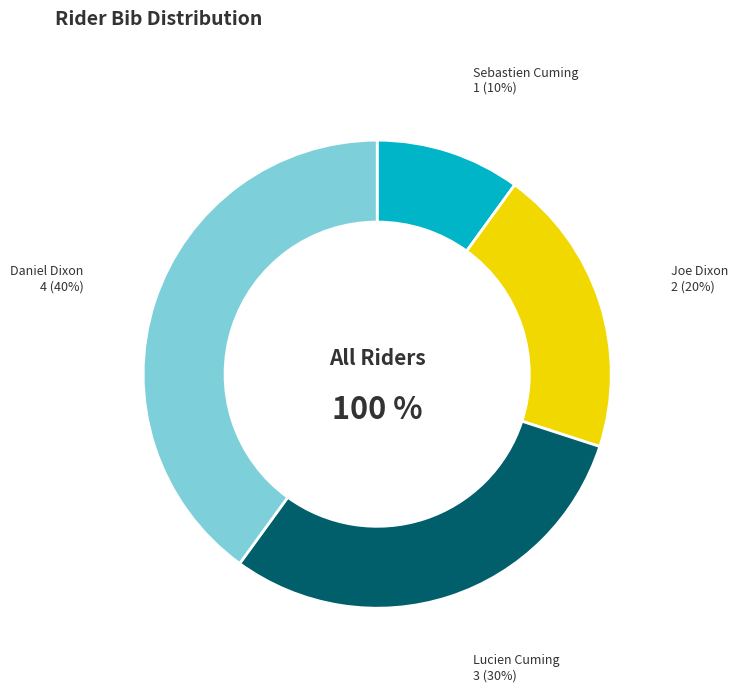

Is it true that Sebastien Cuming is 10% of the pie?

True